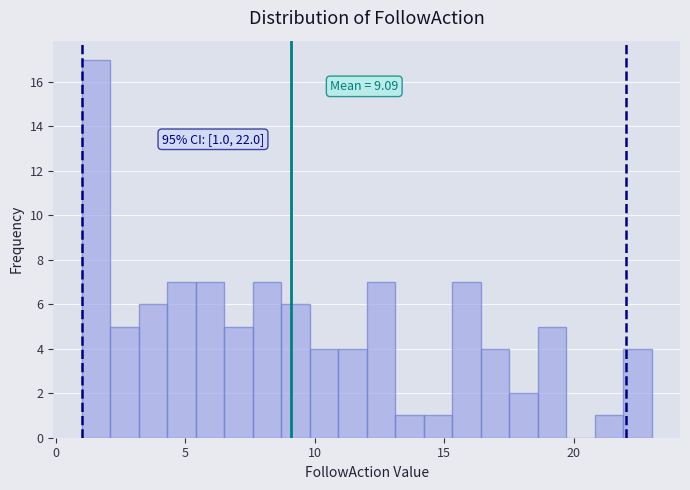

Around what value on the x-axis is the tallest bar? Give the approximate position of its centre, as read against the axis.

1.5